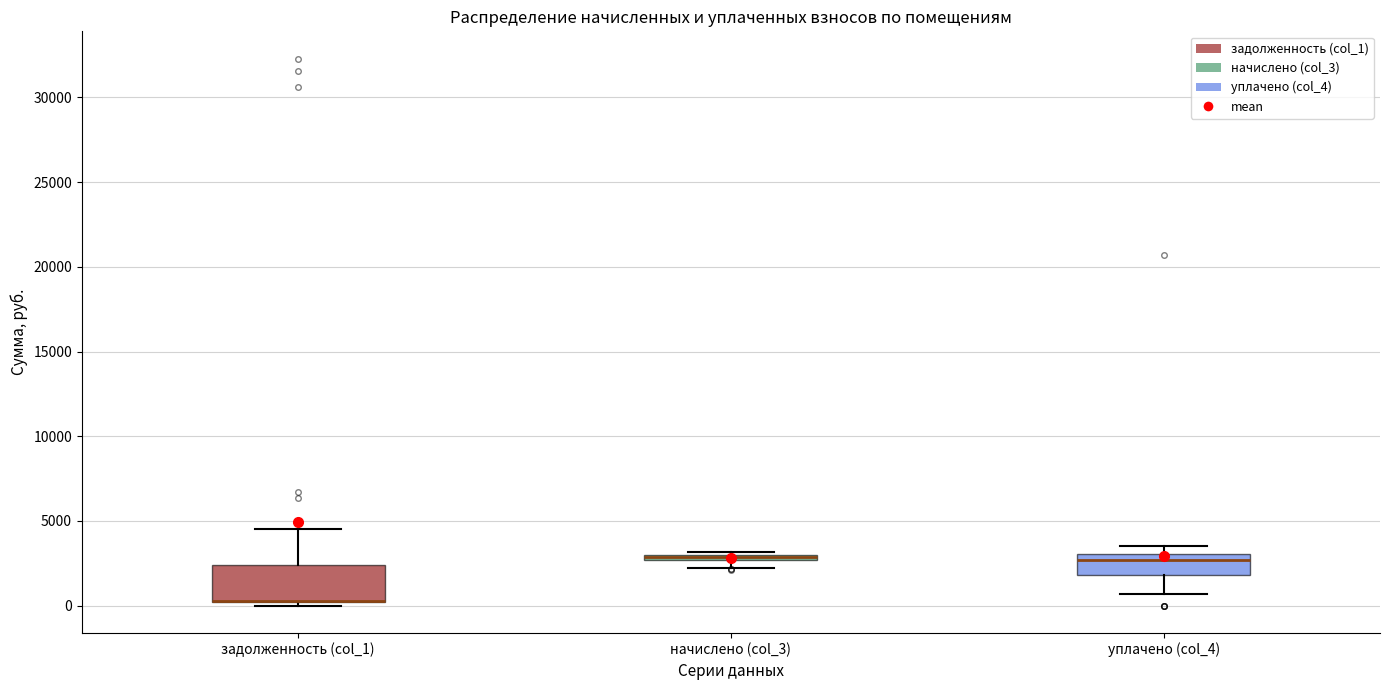

Comparing the boxes themselves (not the whiskers), which one is the tallest?

задолженность (col_1)